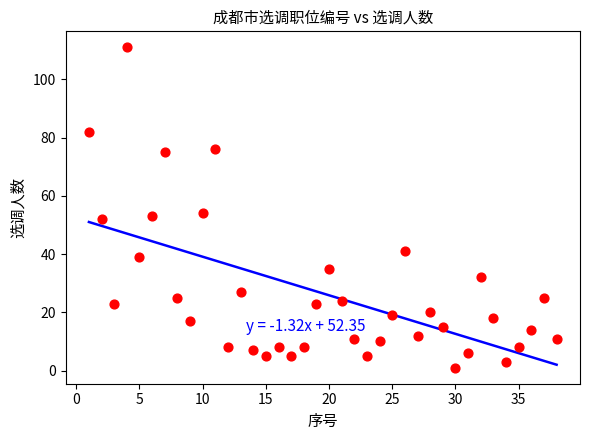

What is the range of Y values (max minus min)?

110